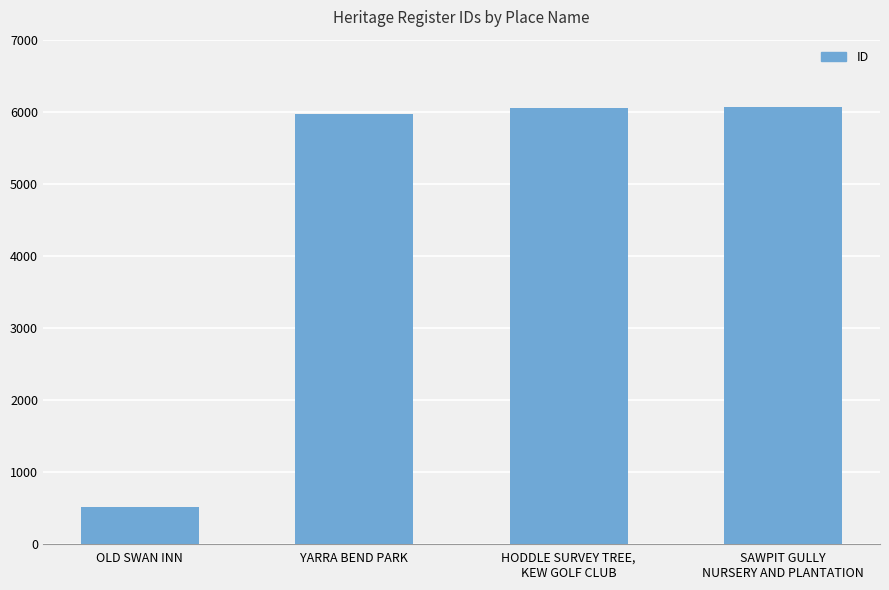

Does the chart contain stacked bars?

No